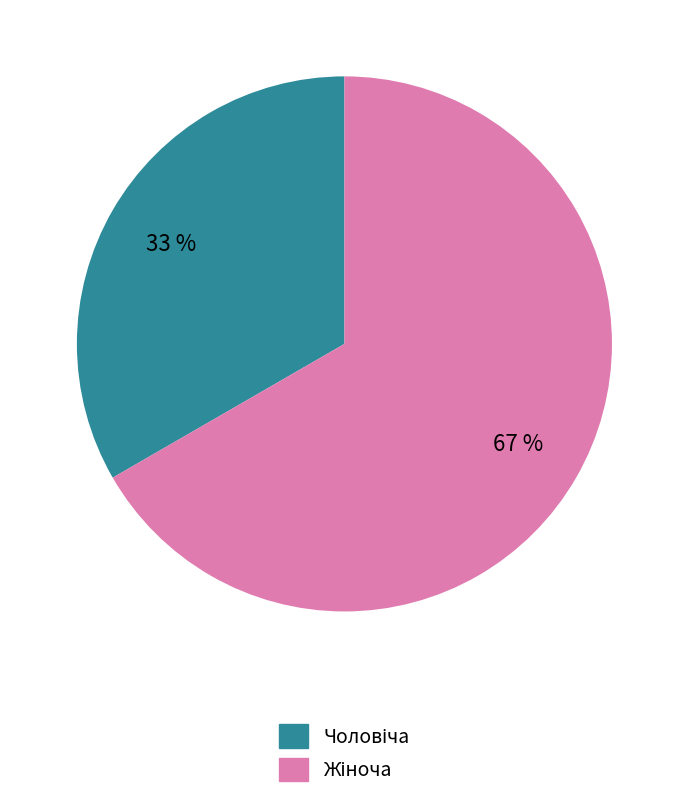

To the nearest percent, what is the average slice percentage?

50%